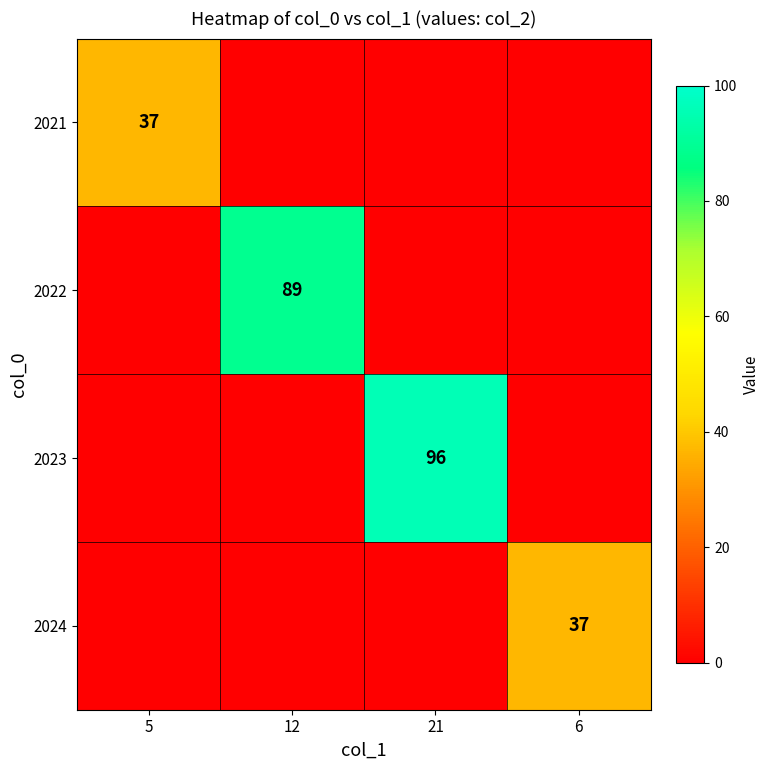

True or false: 2021 has a value of 12 at 5.

False